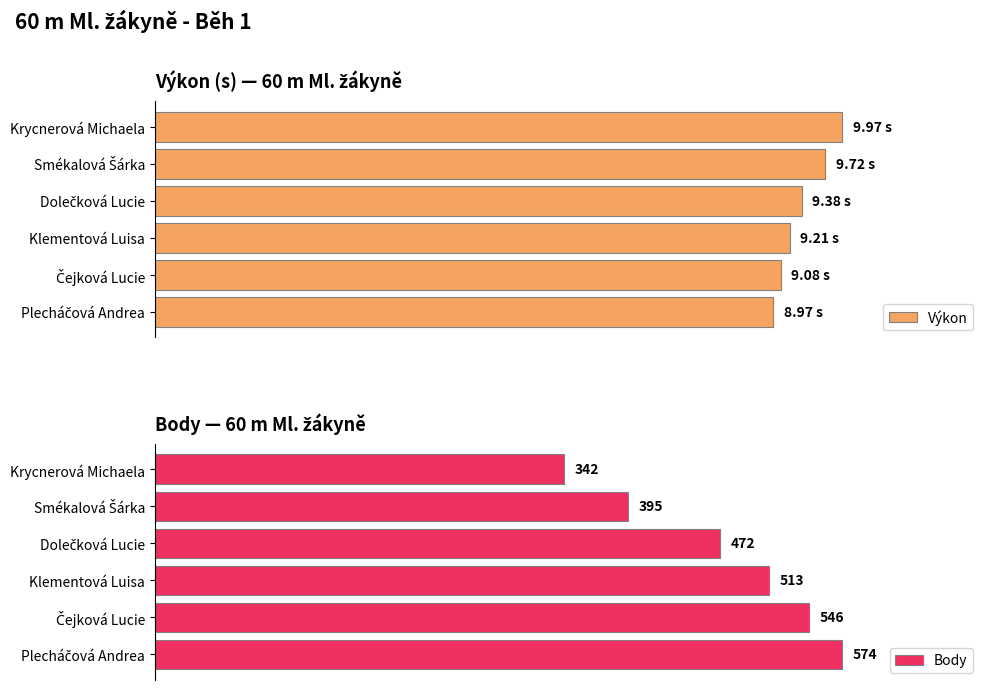

How many bars are there in total?

12